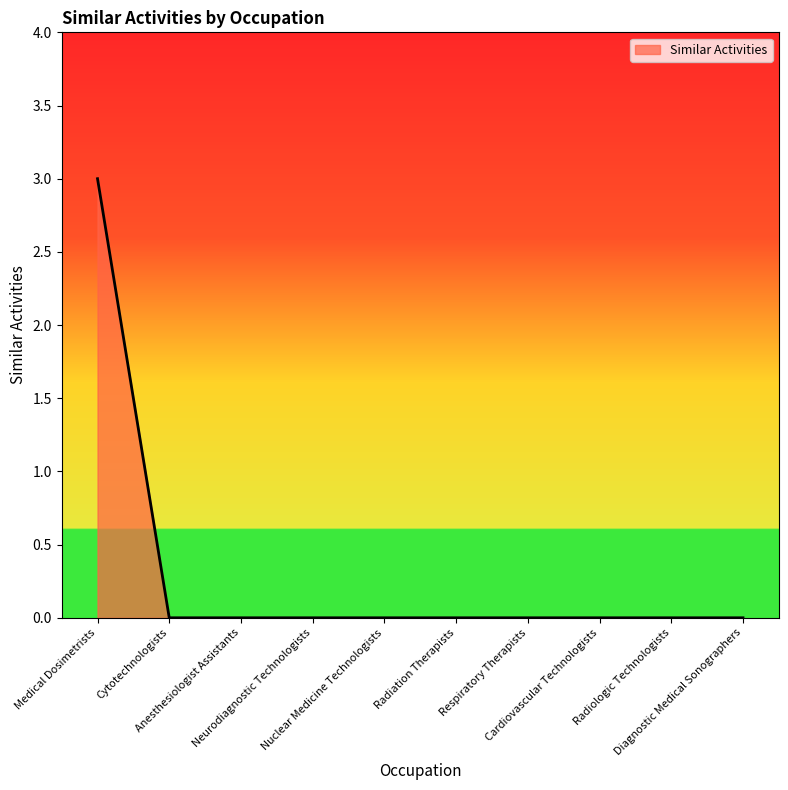

What is the greatest value displayed?

3